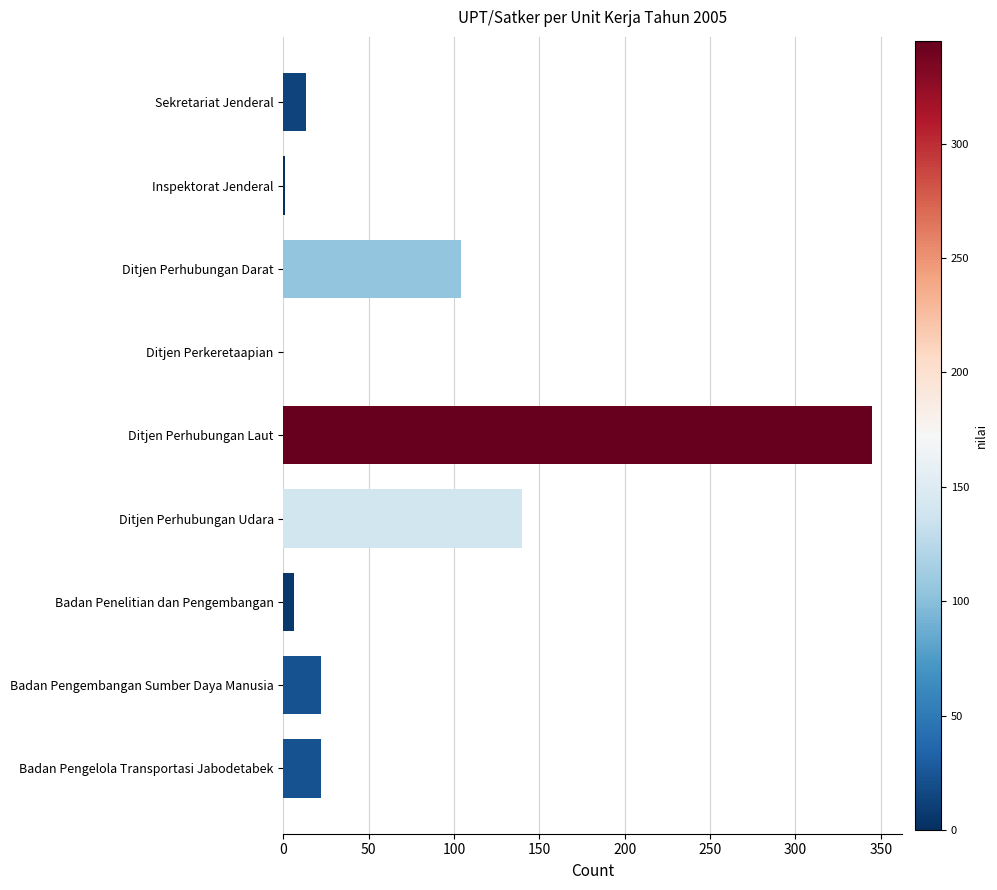

What is the greatest value displayed?

345